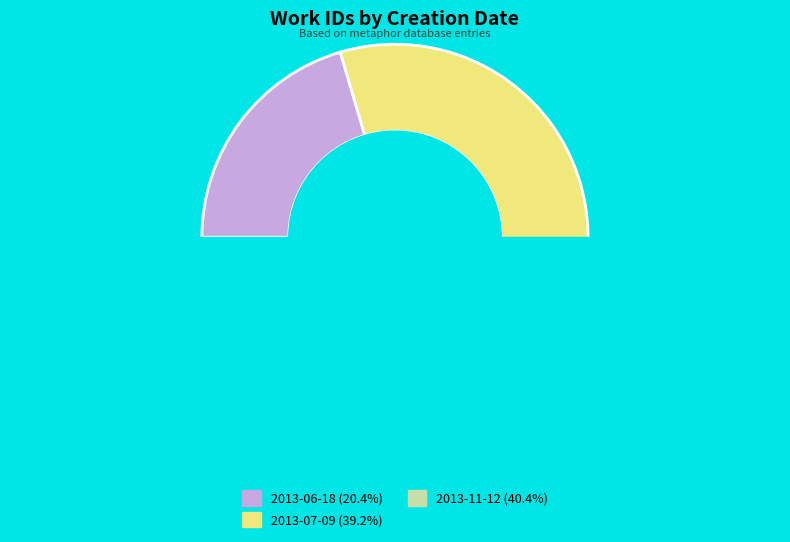

To the nearest percent, what percentage of the pie is 2013-11-12?

40%